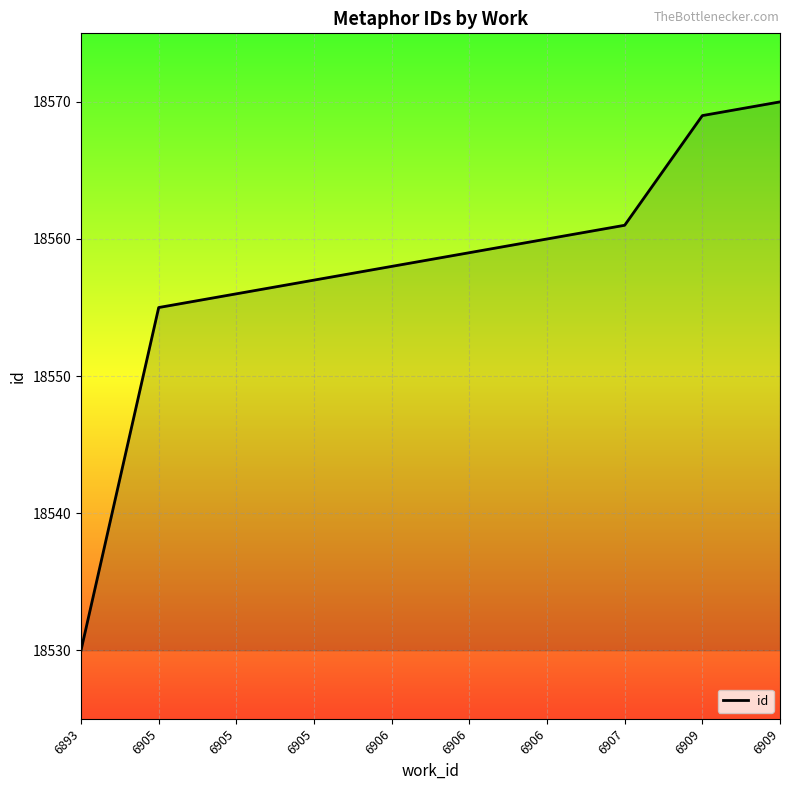

Is this an area chart (filled region under the line)?

Yes